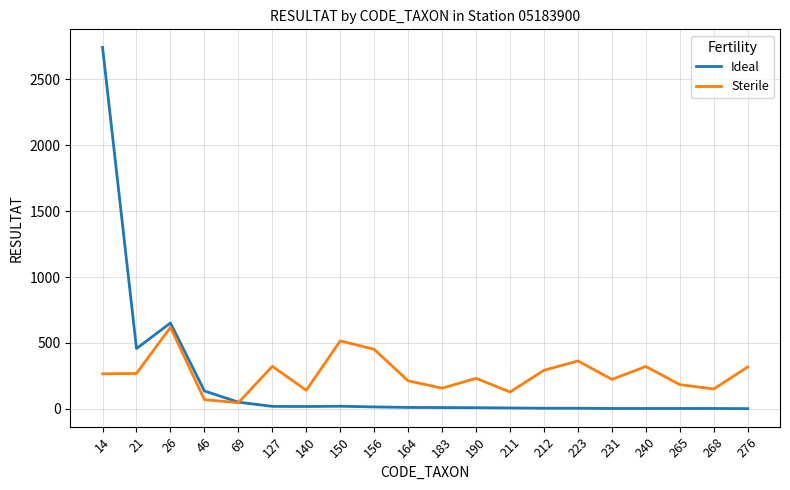

What is the spread (max minus min) of values at 164?

202